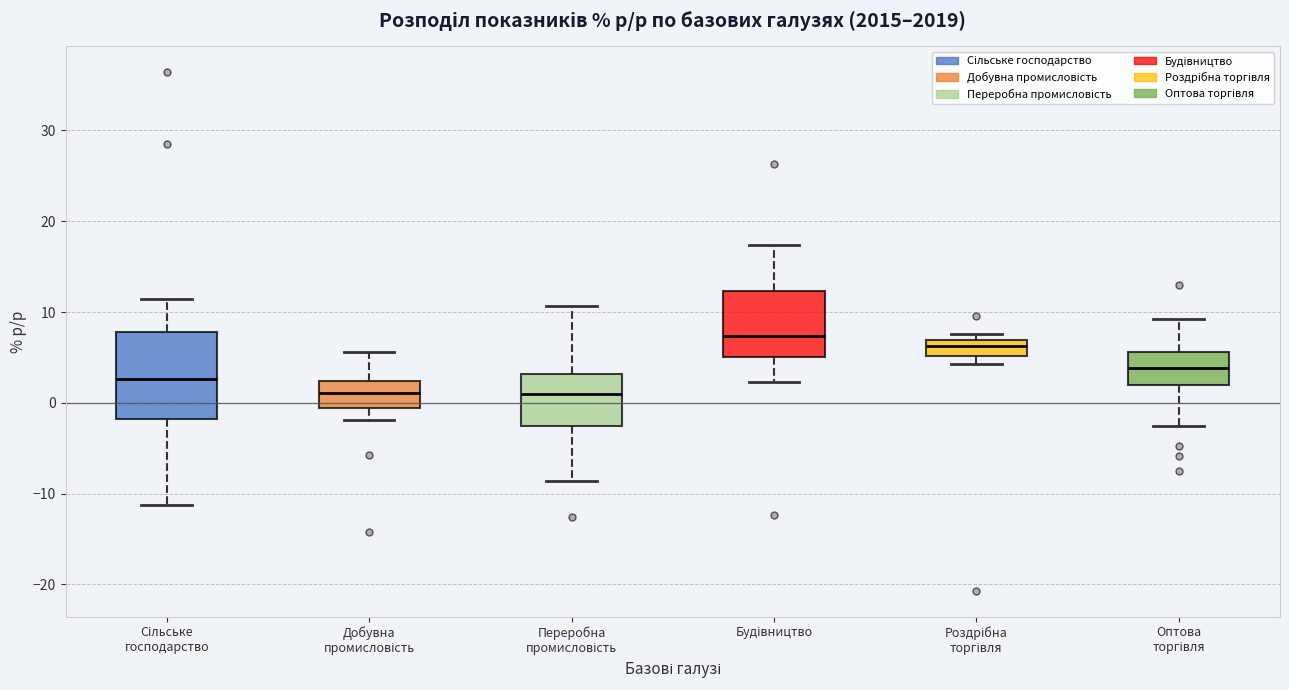

Where does the lower whisker of the box for Добувна промисловість end on the y-axis? The values are not printed on the chart, so give them approximately, as read against the axis.

-2